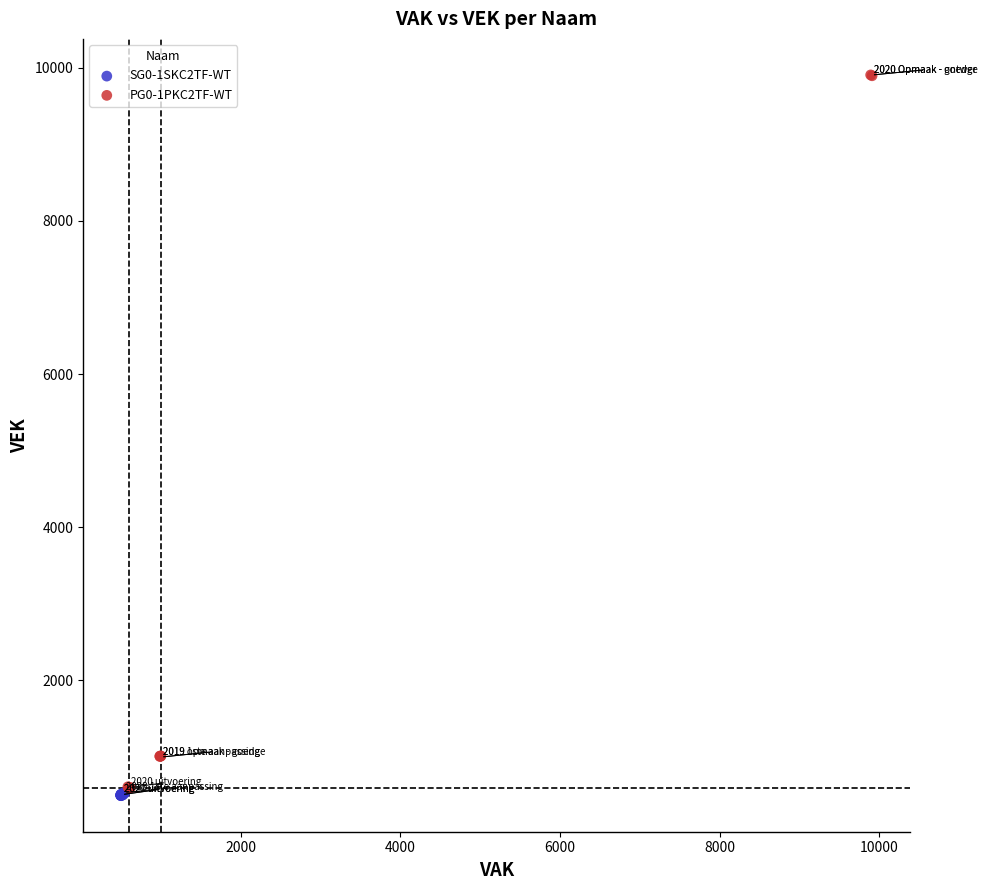

Which series reaches the maximum Y coordinate?

PG0-1PKC2TF-WT